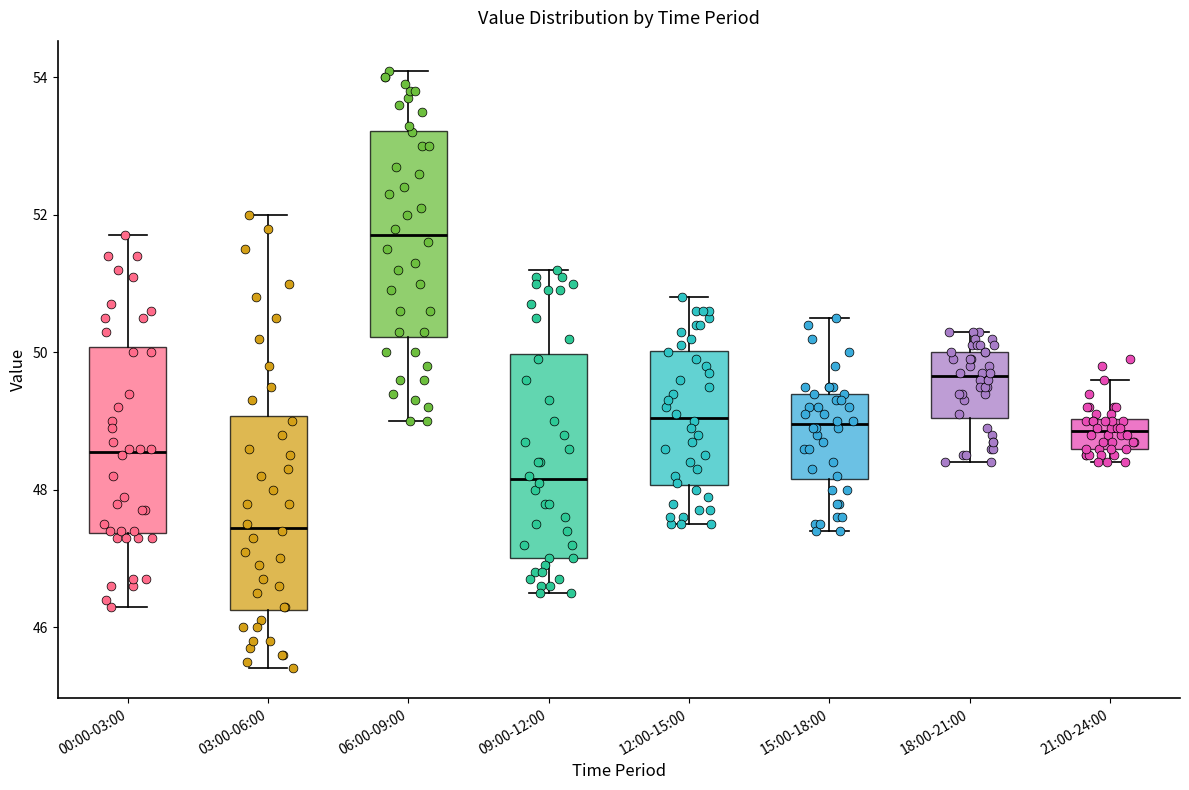

Reading left to right, read every box against the y-axis: the position of its median line, the range the box covers, and the ends of its whiskers. The values are not printed on the chart, so give them approximately, as read against the axis.

00:00-03:00: median 48.6, box 47.4 to 50.0, whiskers 46.4 to 51.8
03:00-06:00: median 47.4, box 46.2 to 49.0, whiskers 45.4 to 52.0
06:00-09:00: median 51.8, box 50.2 to 53.2, whiskers 49.0 to 54.2
09:00-12:00: median 48.2, box 47.0 to 50.0, whiskers 46.6 to 51.2
12:00-15:00: median 49.0, box 48.0 to 50.0, whiskers 47.6 to 50.8
15:00-18:00: median 49.0, box 48.2 to 49.4, whiskers 47.4 to 50.6
18:00-21:00: median 49.6, box 49.0 to 50.0, whiskers 48.4 to 50.4
21:00-24:00: median 48.8, box 48.6 to 49.0, whiskers 48.4 to 49.6